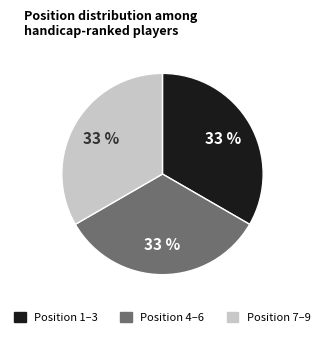

To the nearest percent, what is the average slice percentage?

33%